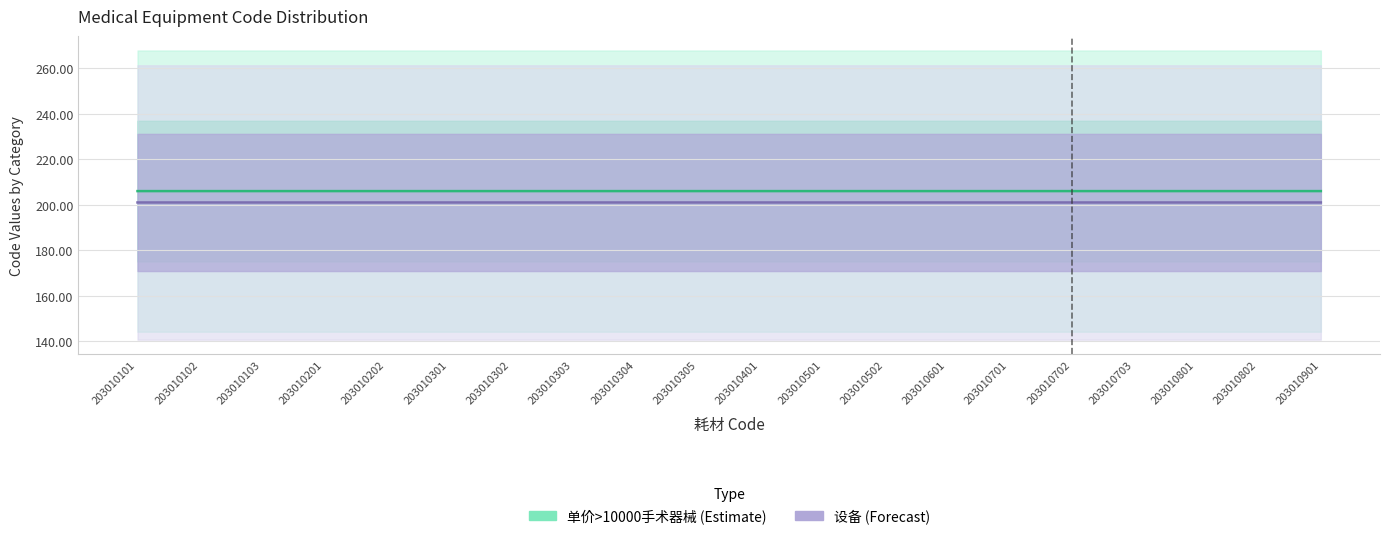

What is the sum of the 设备 values at 203010701 and 203010101?

402.0